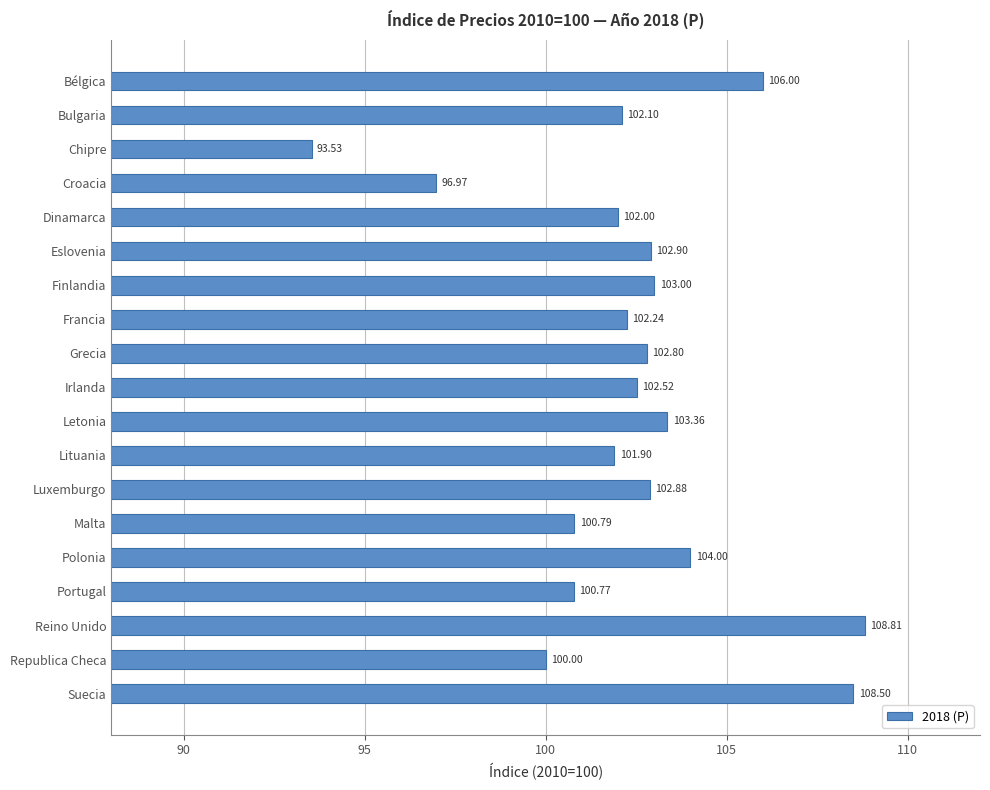

At which label is the value closest to 101?

Malta